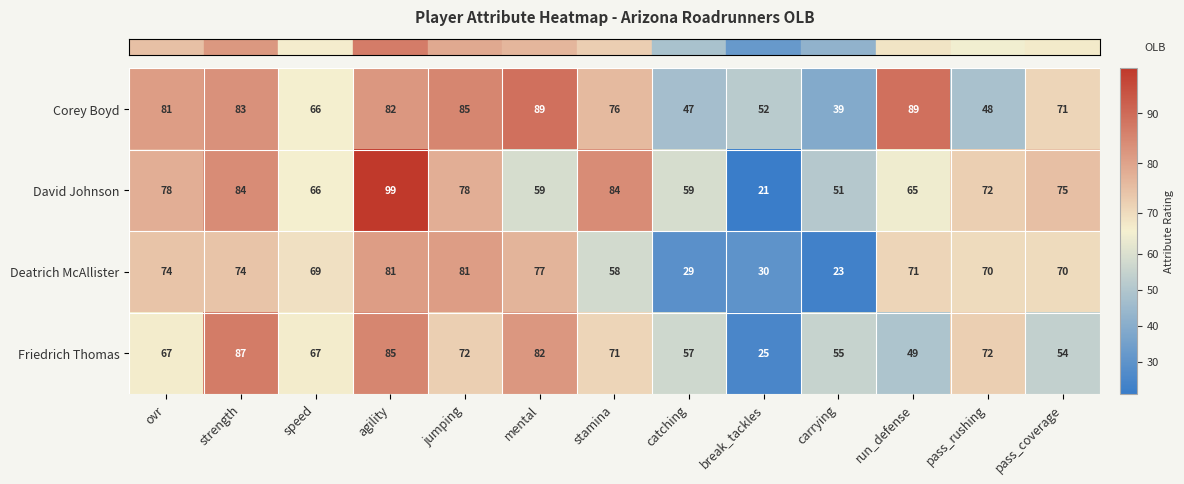

At which label does Corey Boyd first exceed 76?

ovr